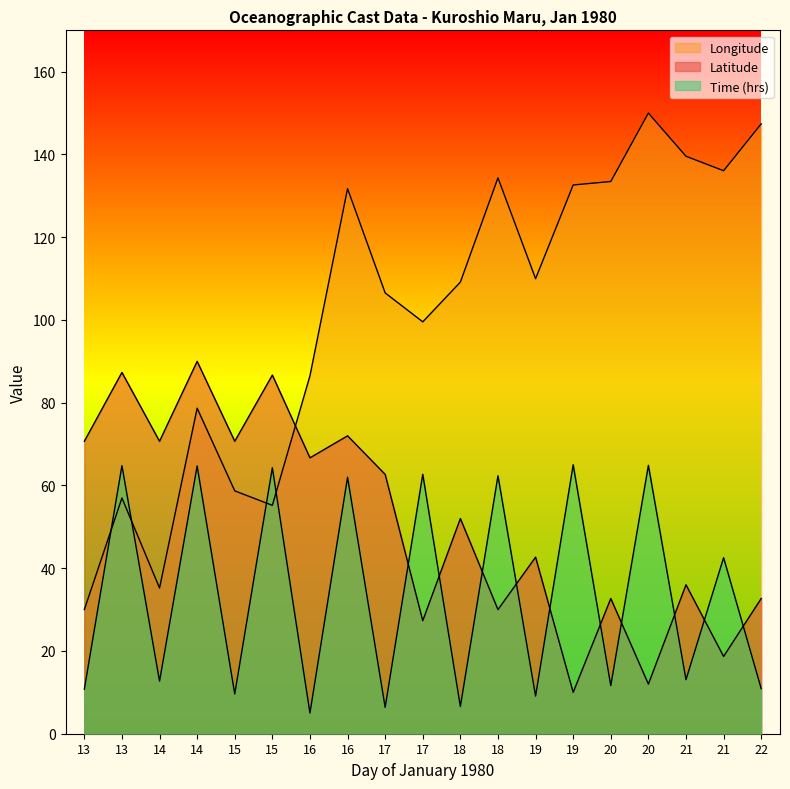

What is the value of the Longitude point at the 3rd from the left?

35.2